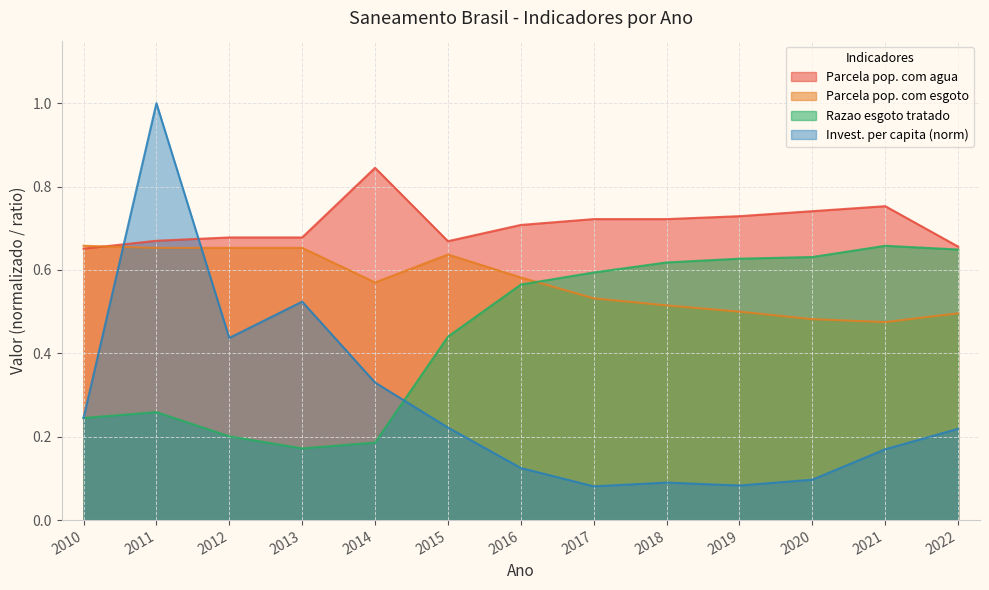

Which series has the largest total across all categories?

Parcela pop. com agua